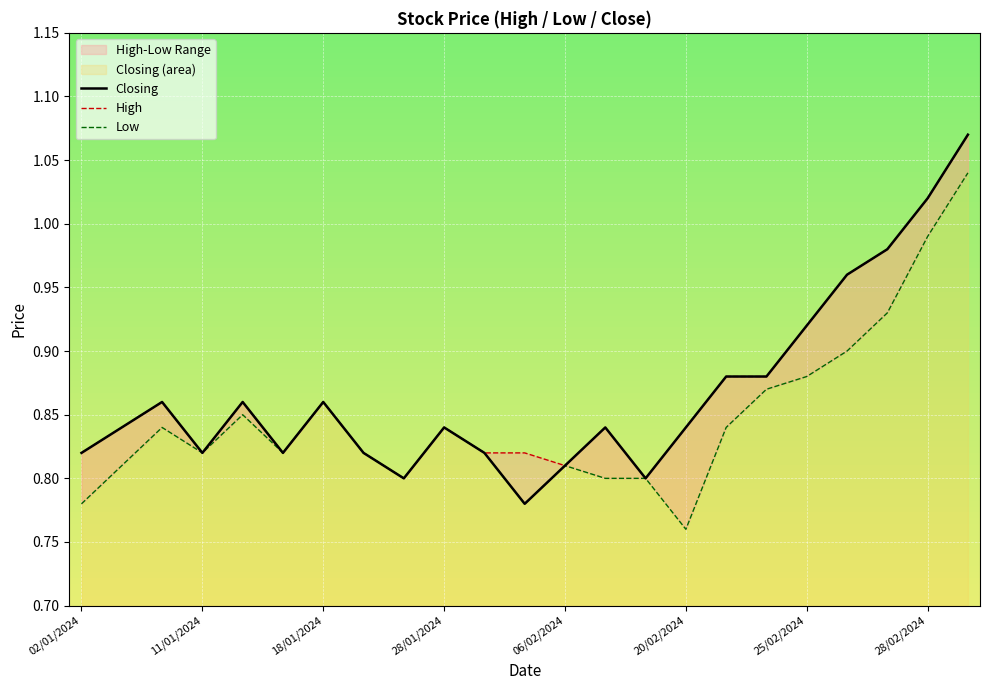

Between 14 and 21, which series saw the biggest shift?

Closing